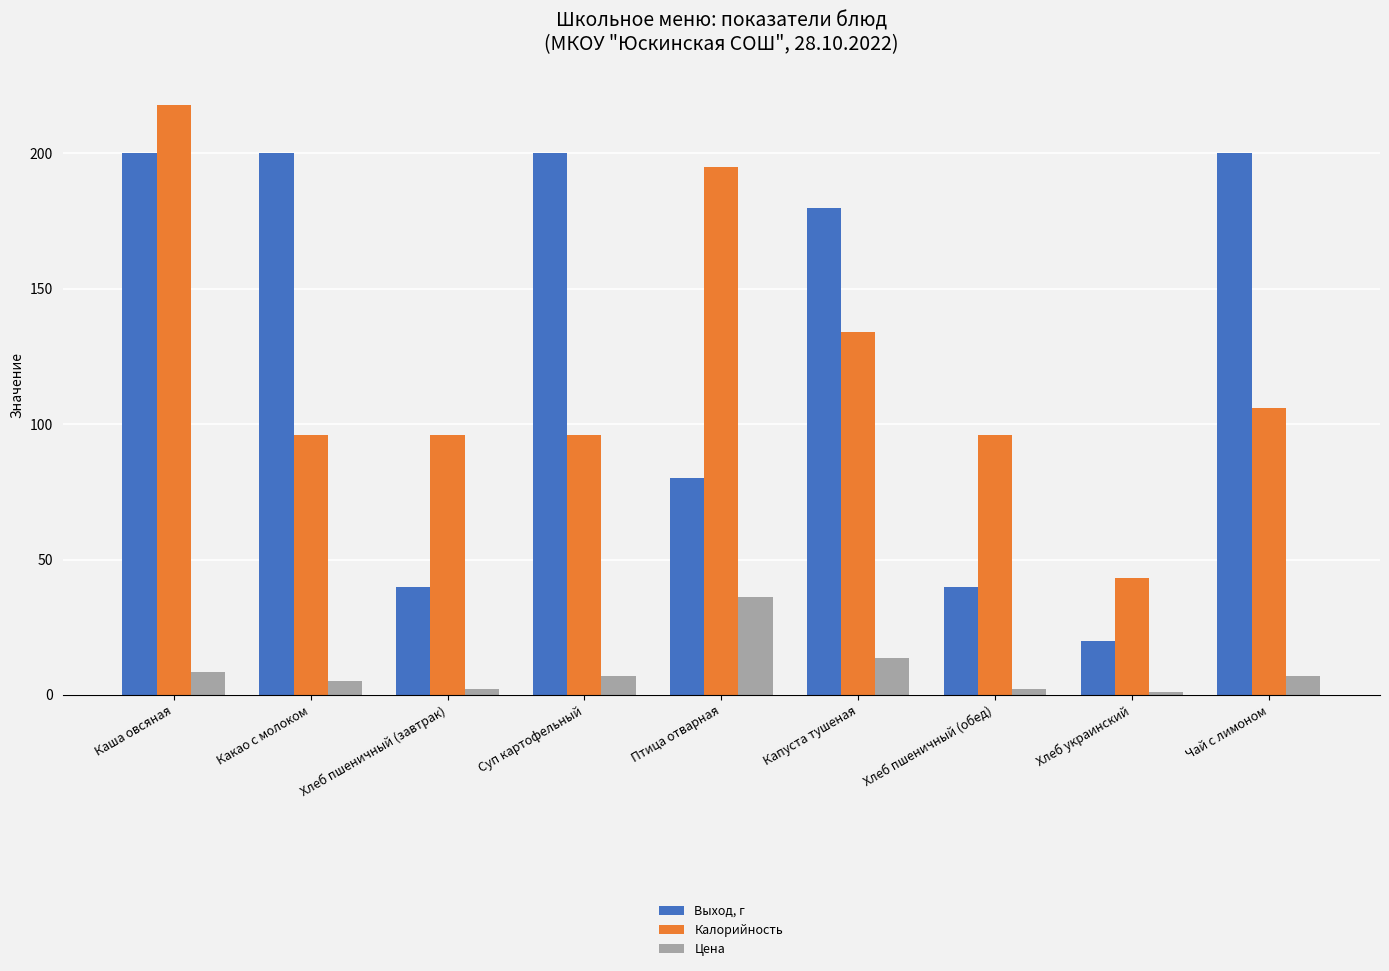

What is the sum of all Цена values?

82.9